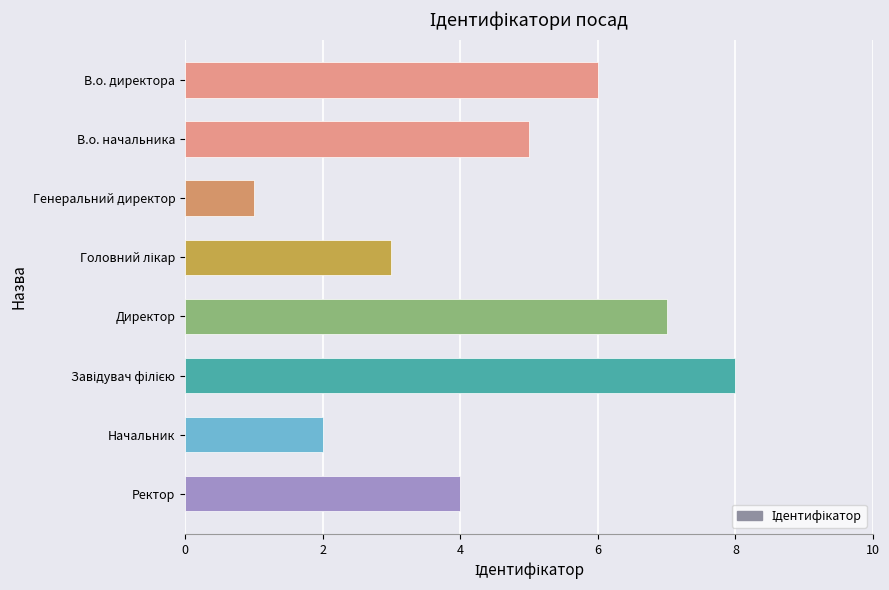

Is it true that the value at В.о. начальника is 8?

False